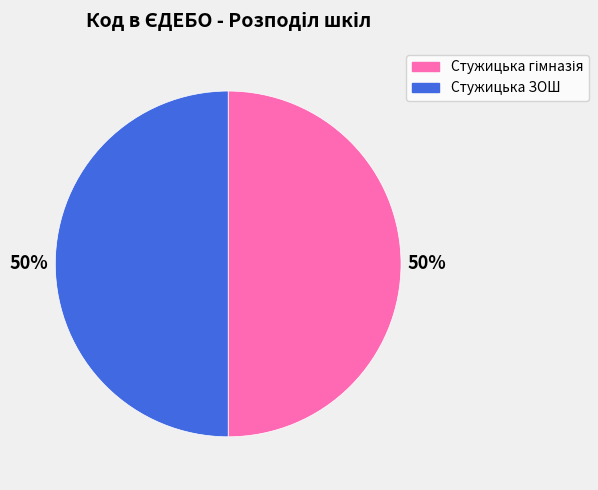

True or false: Стужицька ЗОШ accounts for 50% of the total.

True